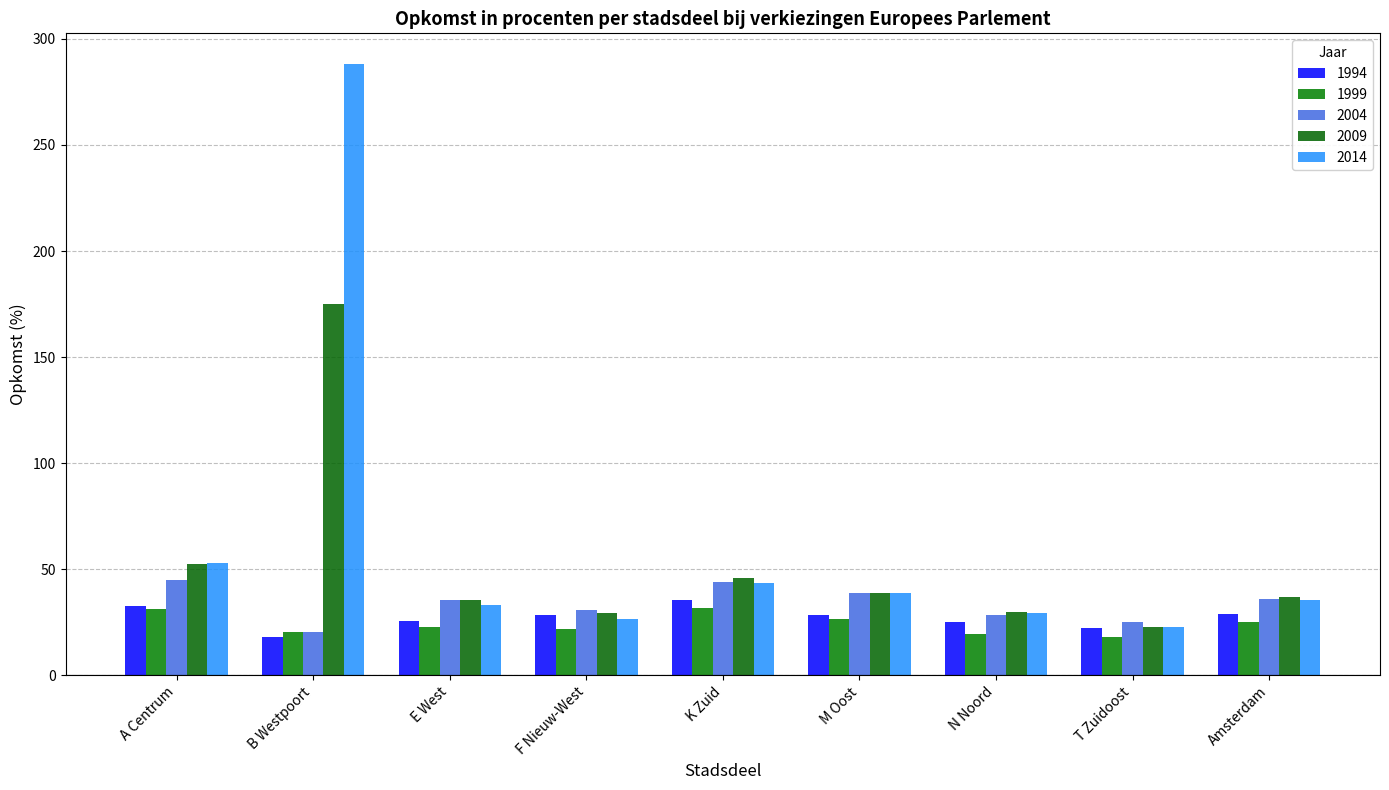

What is the average value of the 2009 series?

51.9